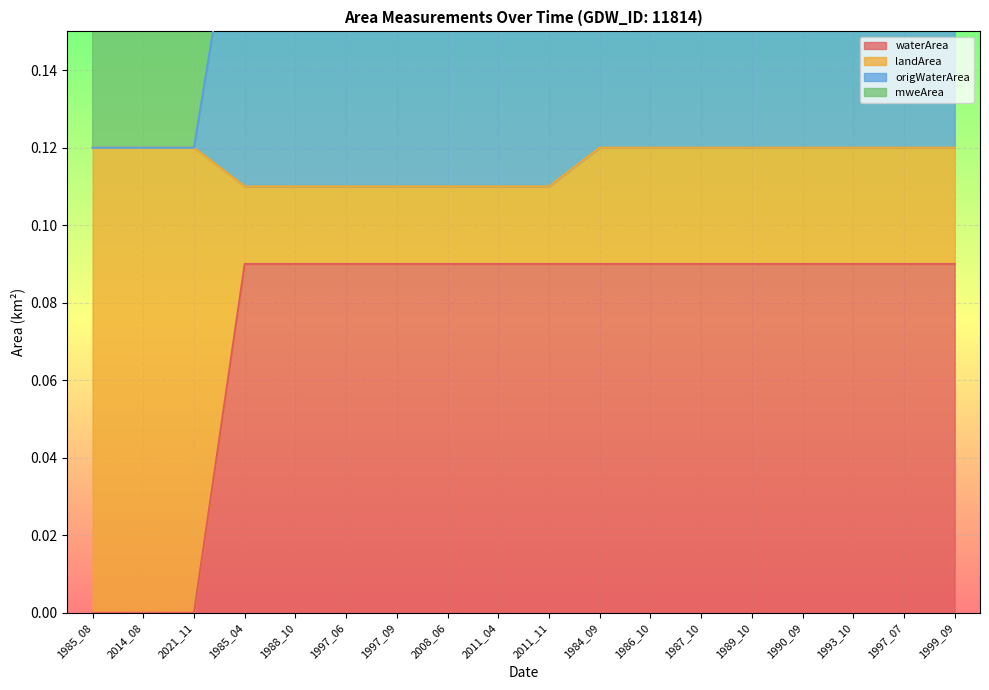

What is the spread (max minus min) of values at 1997_06?

0.2